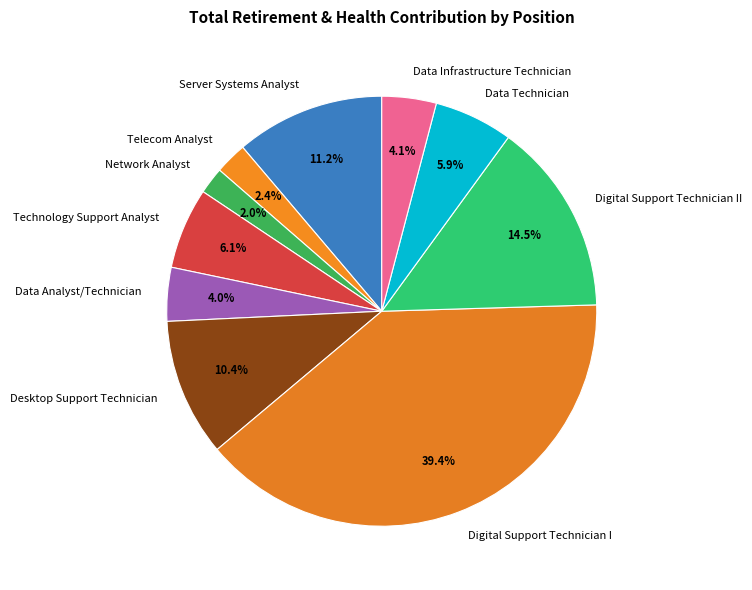

To the nearest percent, what is the combined percentage of Telecom Analyst and Desktop Support Technician?

13%